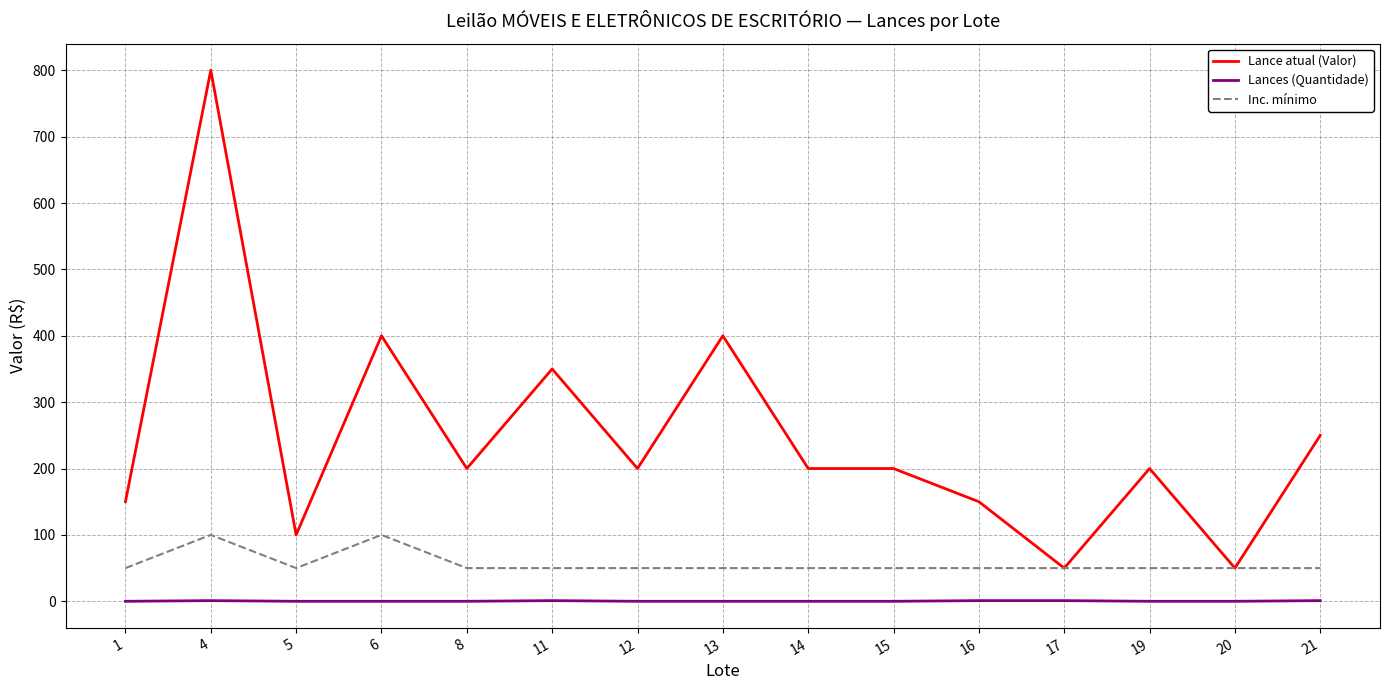

At which category does Inc. mínimo reach its first local peak?

4